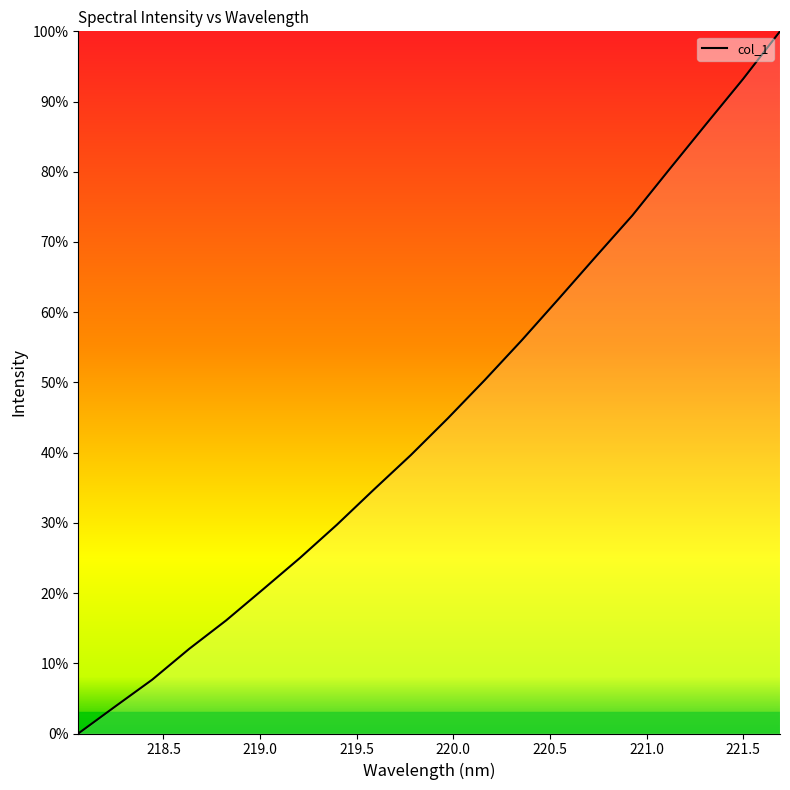

What is the maximum value shown in the chart?

100.0